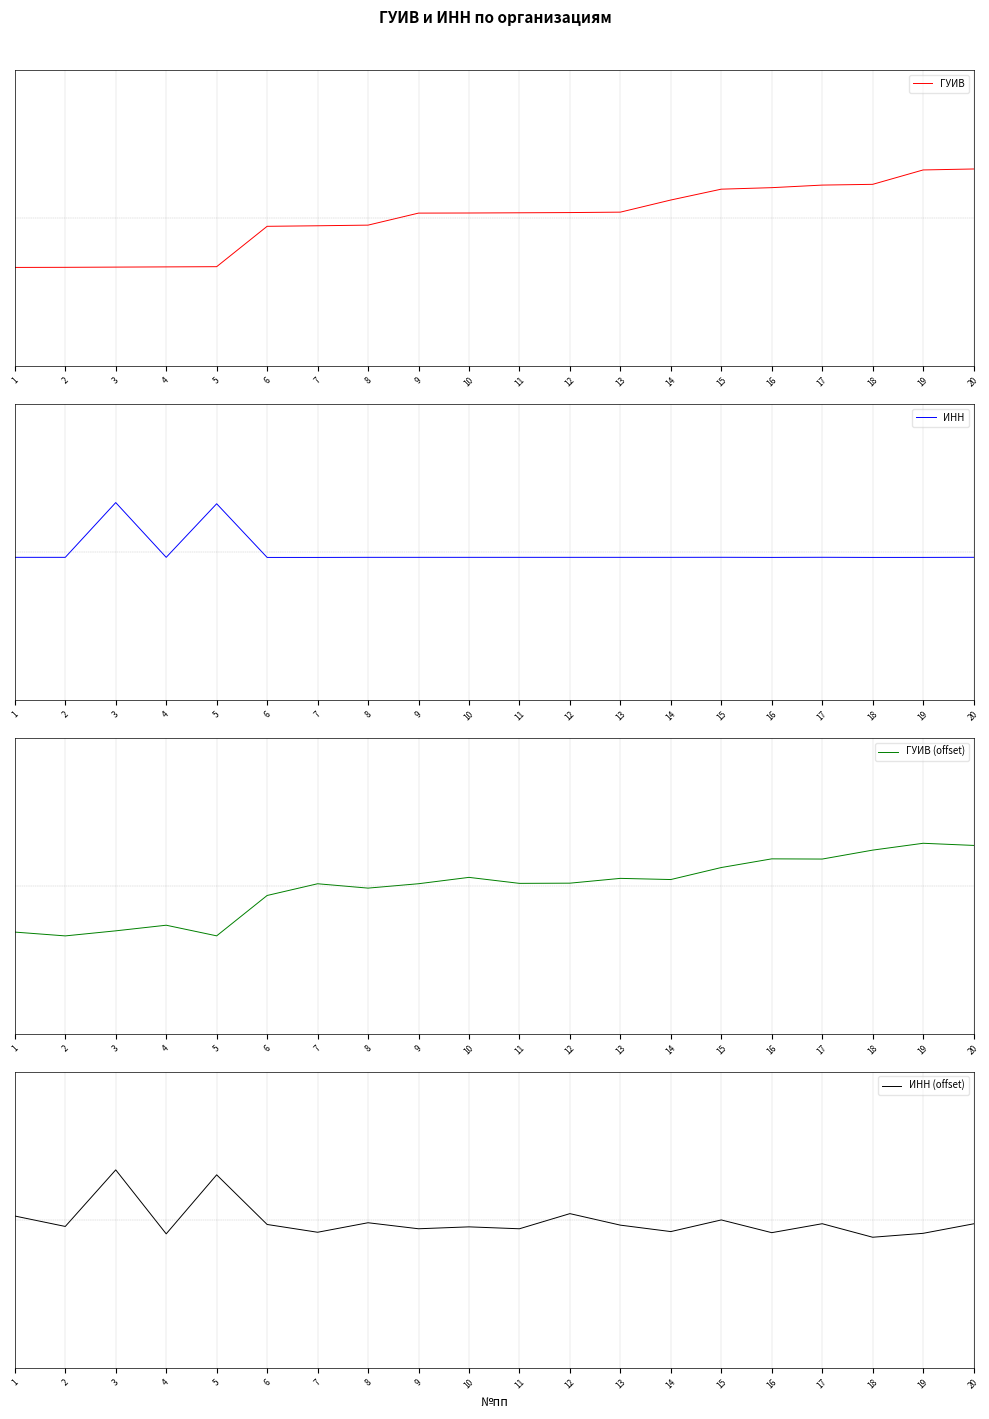

How many values in the ИНН (offset) series exceed 0?

4